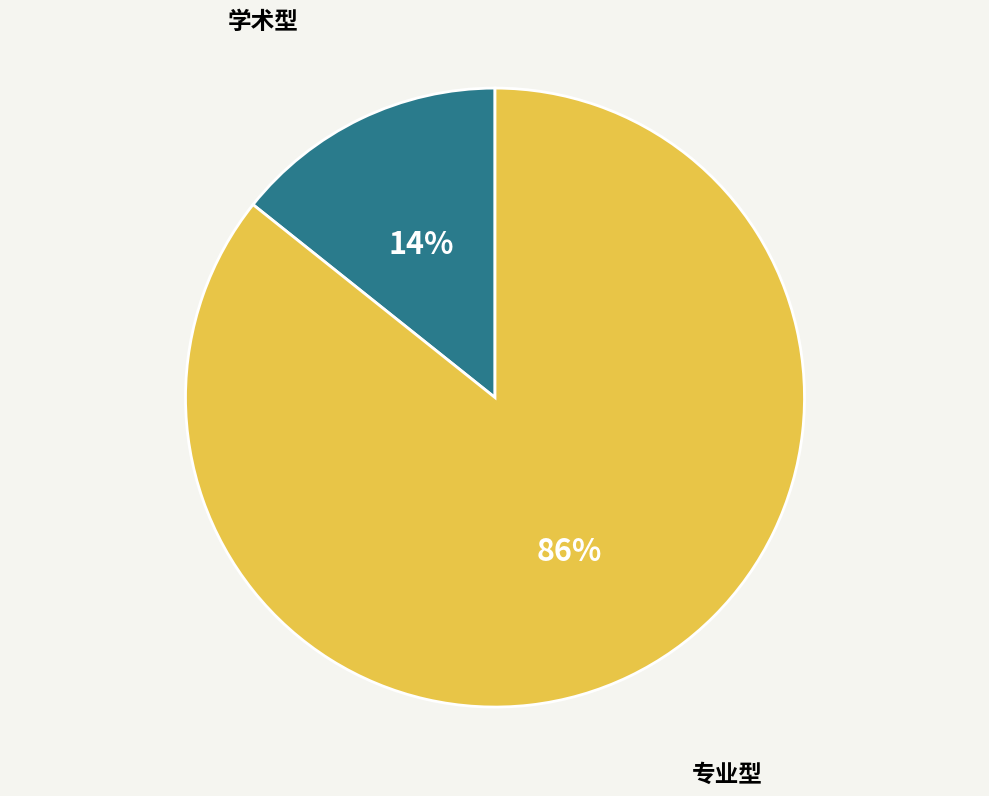

Rank the categories by value from lowest to highest.

学术型, 专业型